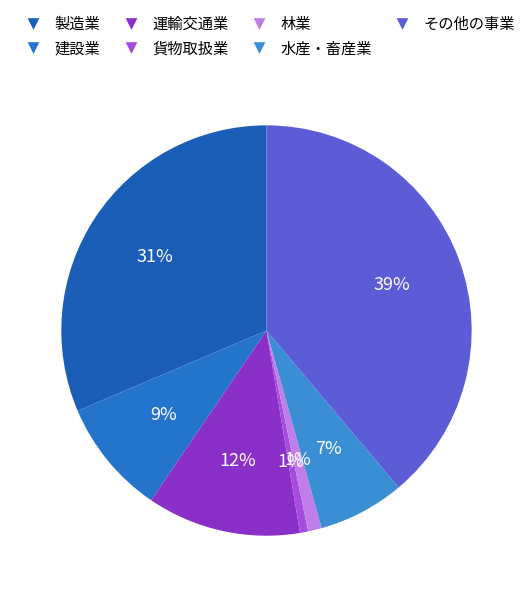

How many segments does this pie chart have?

7